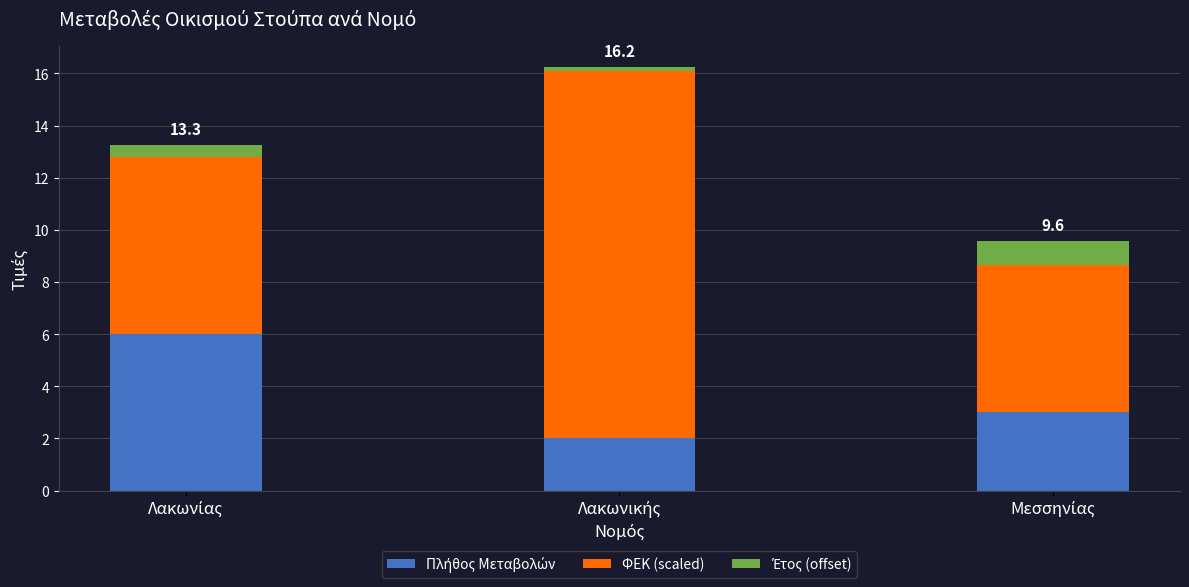

Does the chart contain stacked bars?

Yes